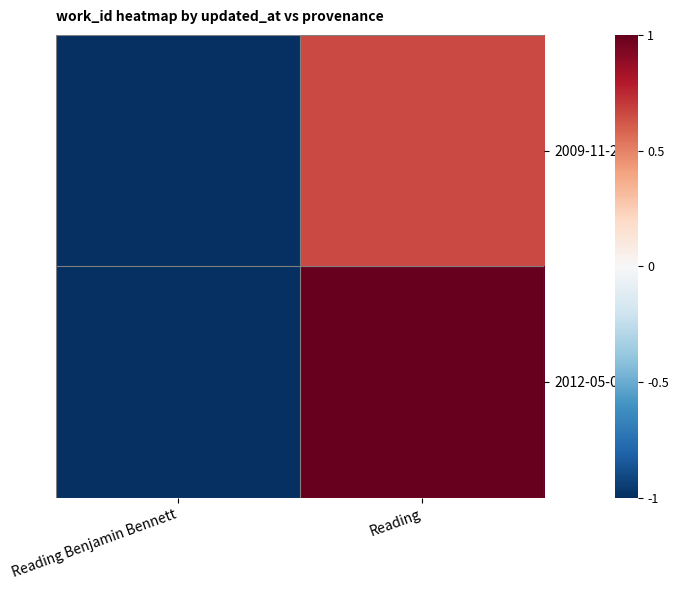

Which series has the widest spread of values?

2012-05-09